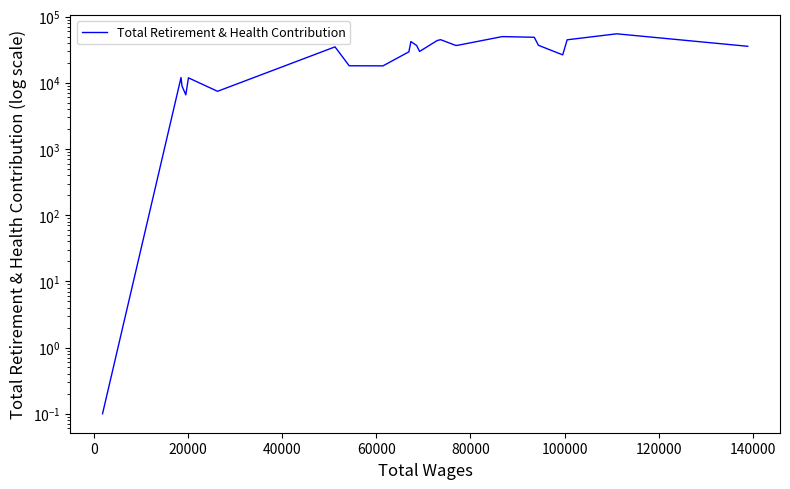

What is the minimum value shown in the chart?

0.1